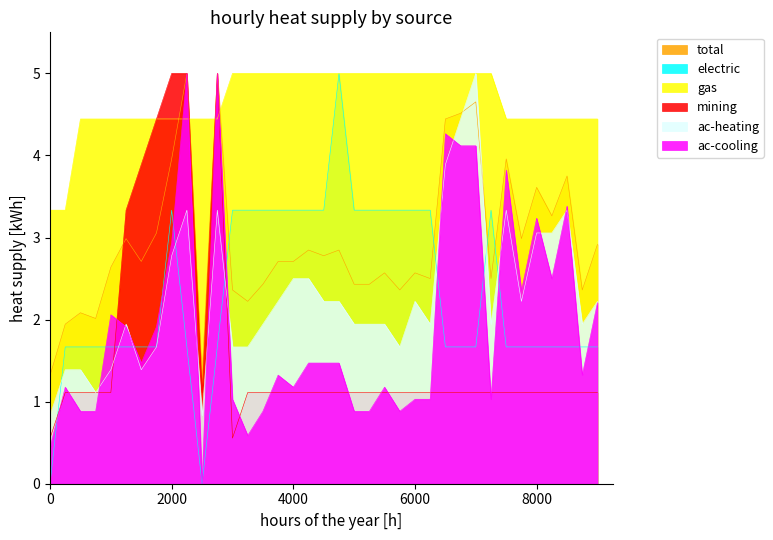

What is the difference between the highest and lowest values at 6000?

4.0